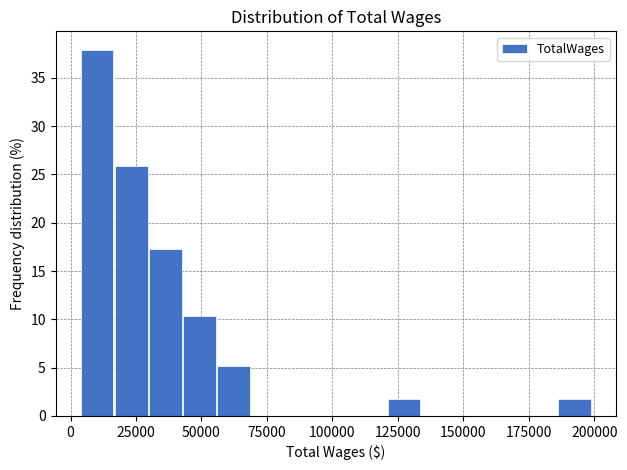

Read against the x-axis, roughly where is the centre of the tallest bar?

10000